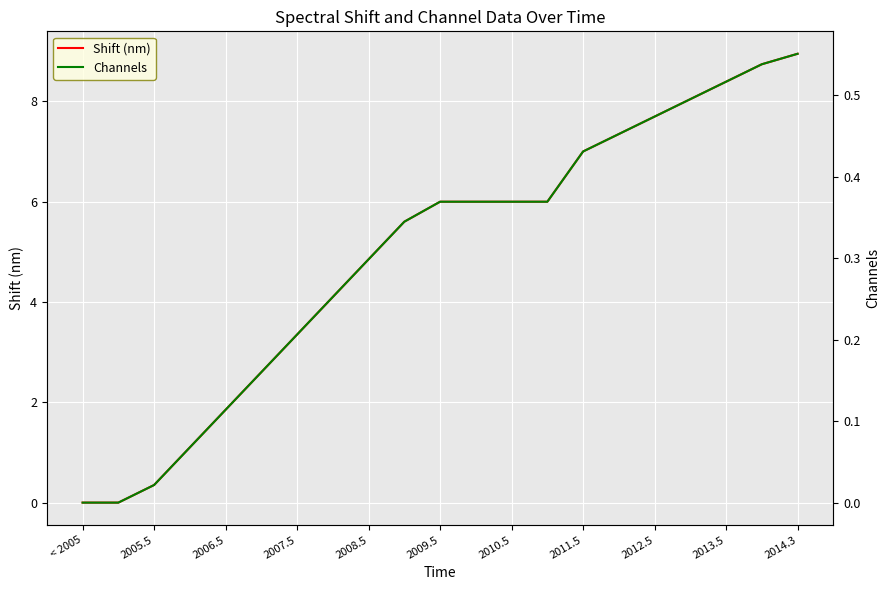

Rank the series by their average value, from highest to lowest.

Shift (nm), Channels